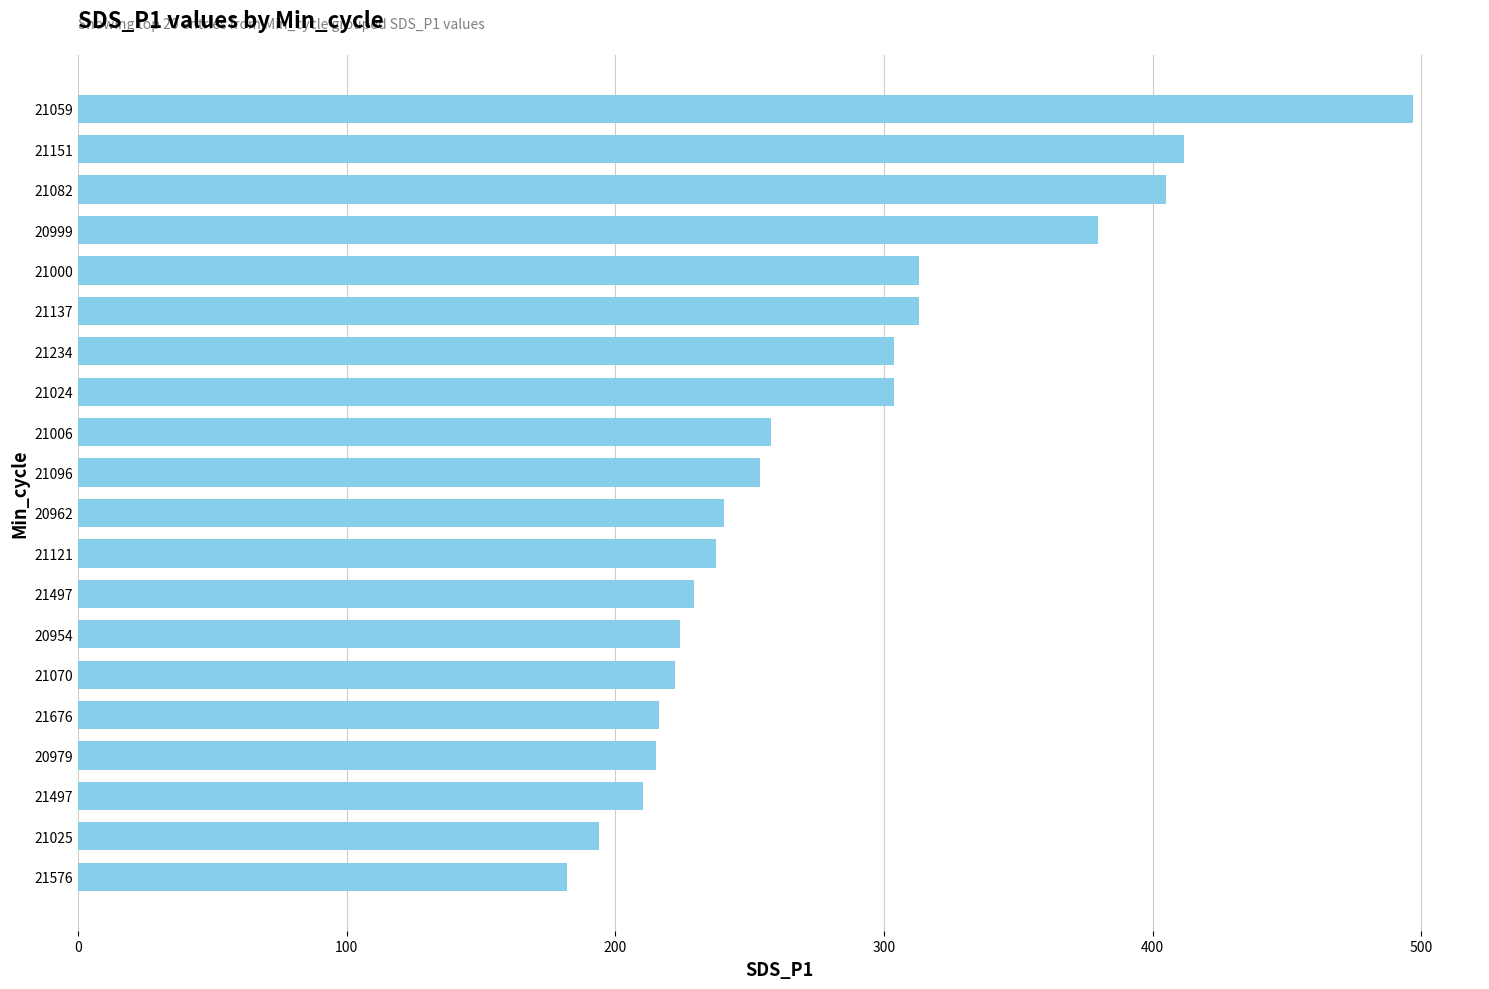

How many series are shown in this chart?

1